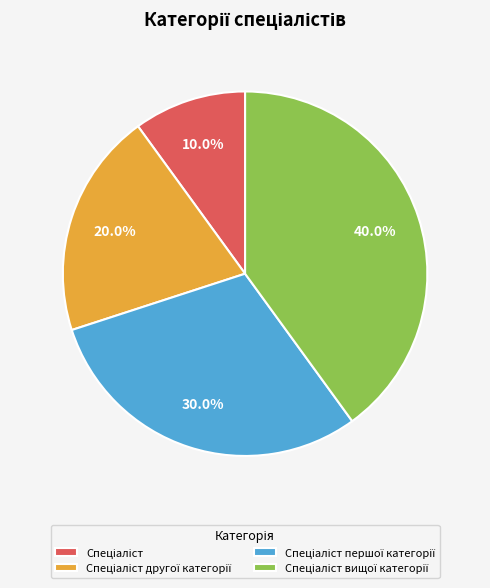

Is there any slice that represents more than half of the pie?

No